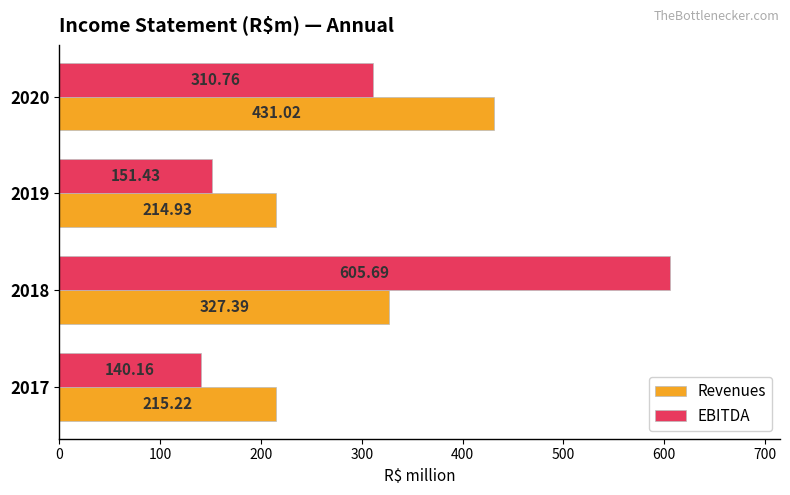

Rank the series at 2020 from lowest to highest value.

EBITDA, Revenues